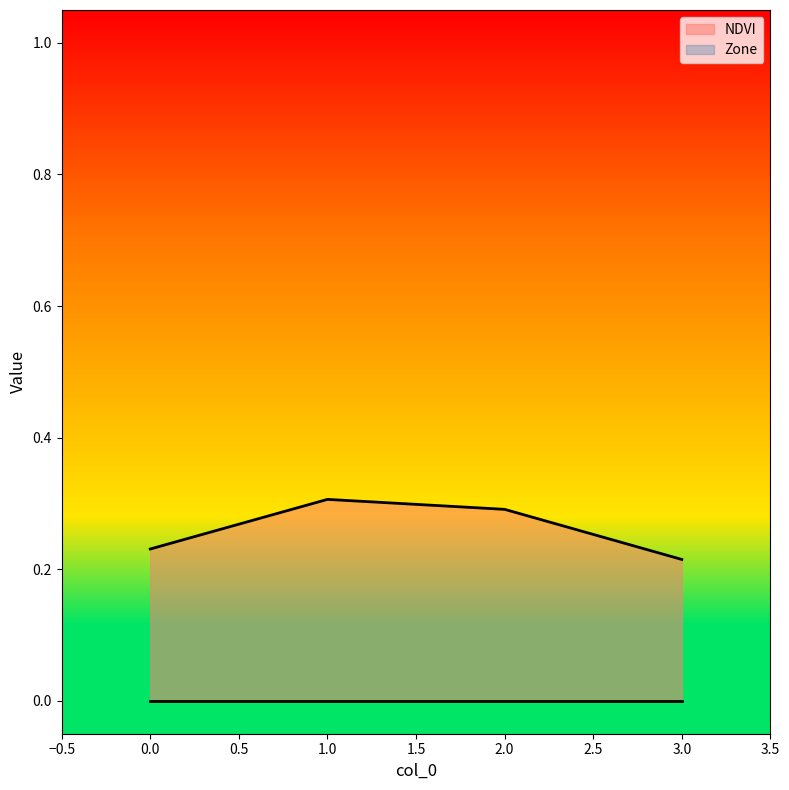

What is the change in value from 2 to 3?

-0.1